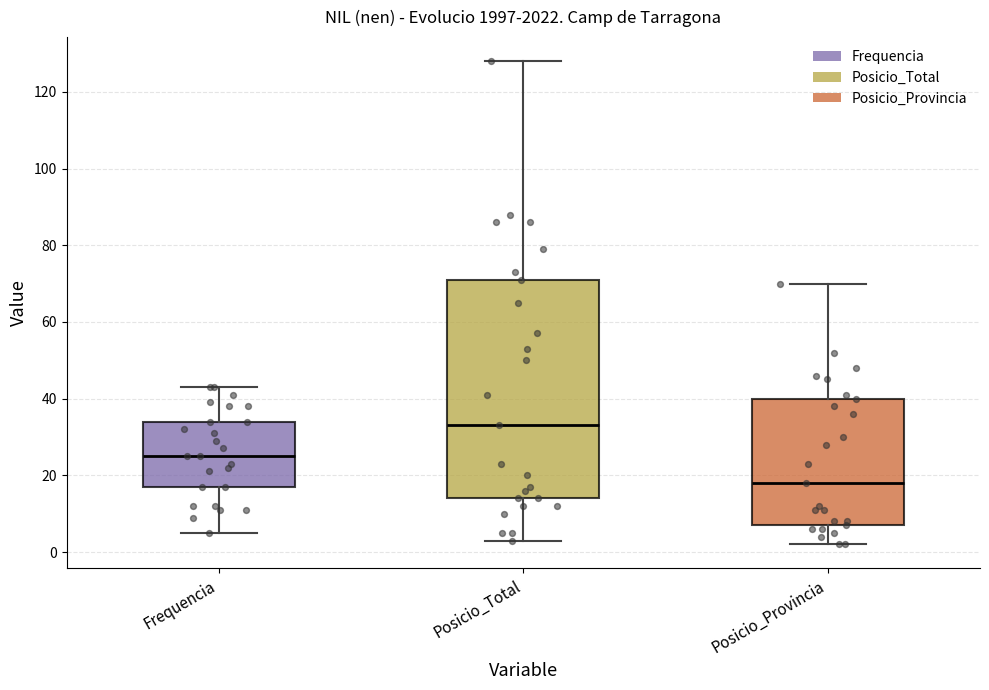

Which box is the tallest, from its lower edge to its upper edge?

Posicio_Total